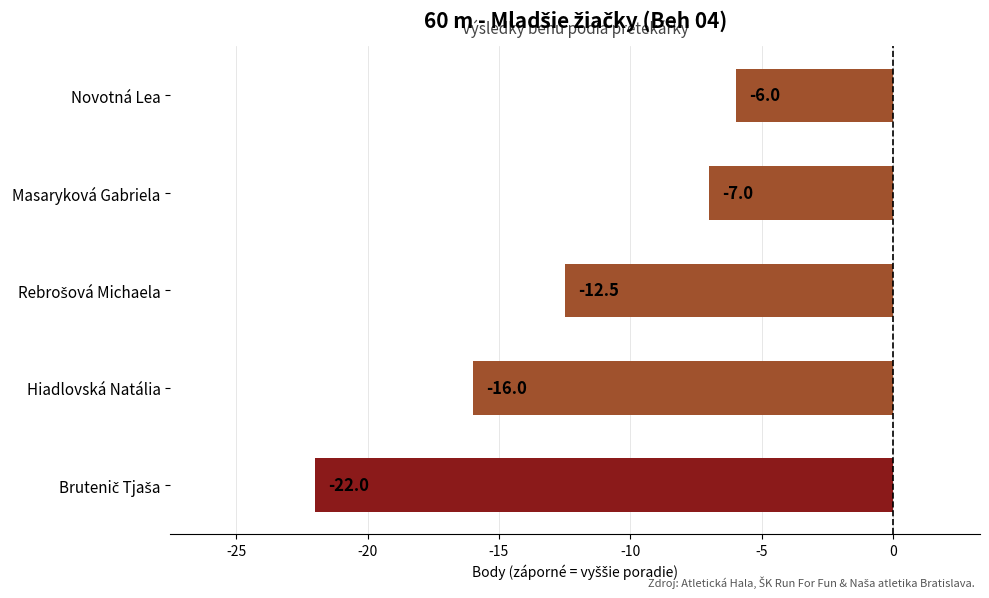

What is the difference between the maximum and minimum values?

16.0